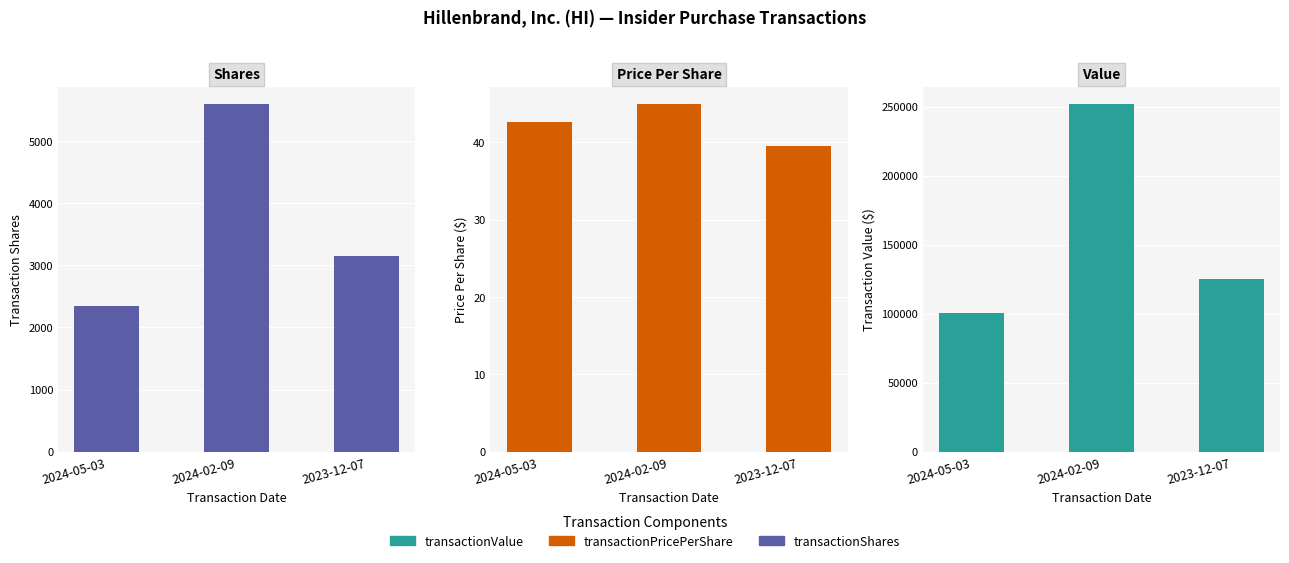

Reading left to right, transcribe all the data shown in this chart.

transactionShares: 2024-05-03=2350.0	2024-02-09=5600.0	2023-12-07=3156.0
transactionPricePerShare: 2024-05-03=42.7	2024-02-09=44.9	2023-12-07=39.5
transactionValue: 2024-05-03=100322.0	2024-02-09=251664.0	2023-12-07=124788.0